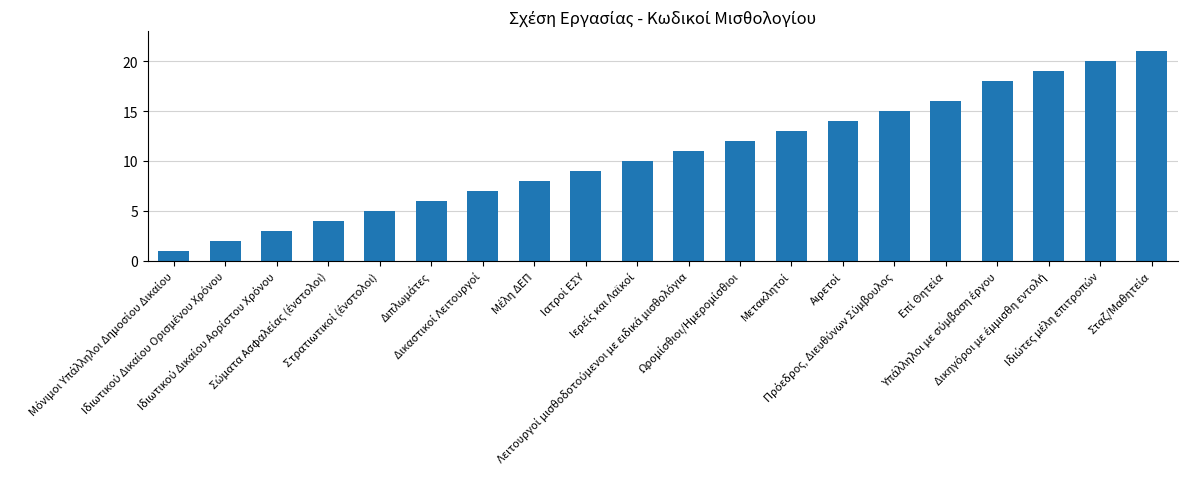

What is the value of the 19th bar from the left?

20